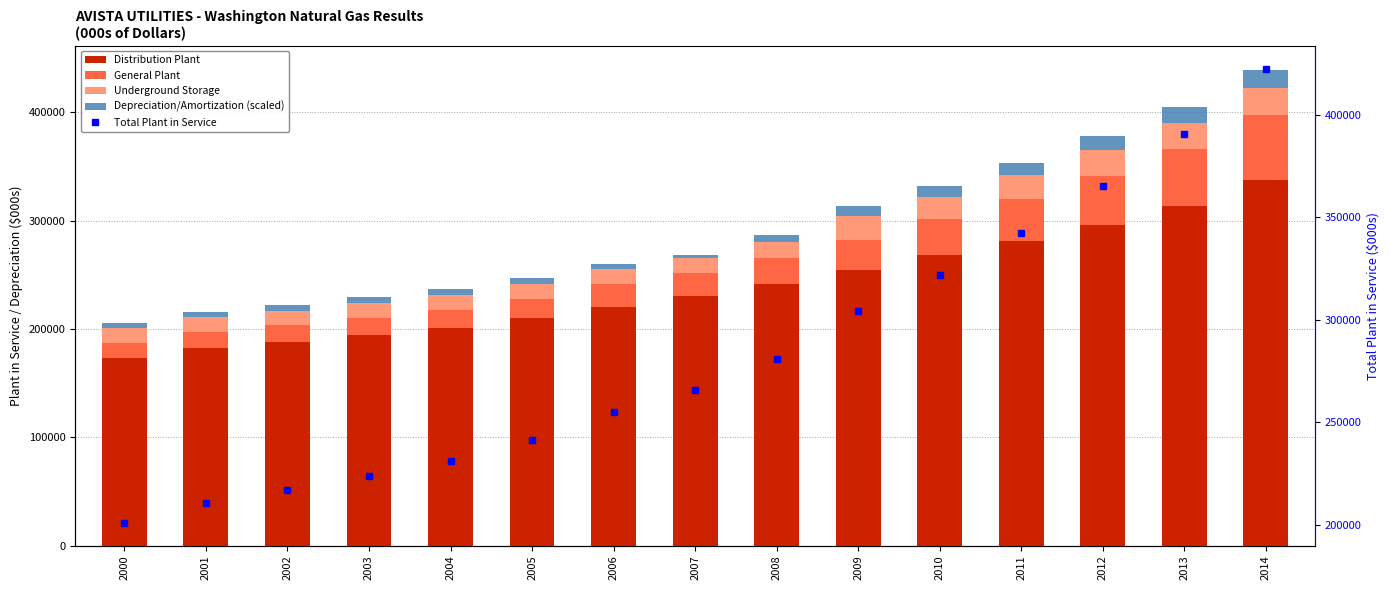

At 2012, list the series in order from largest to smallest.

Total Plant in Service, Distribution Plant, General Plant, Underground Storage, Depreciation/Amortization (scaled)